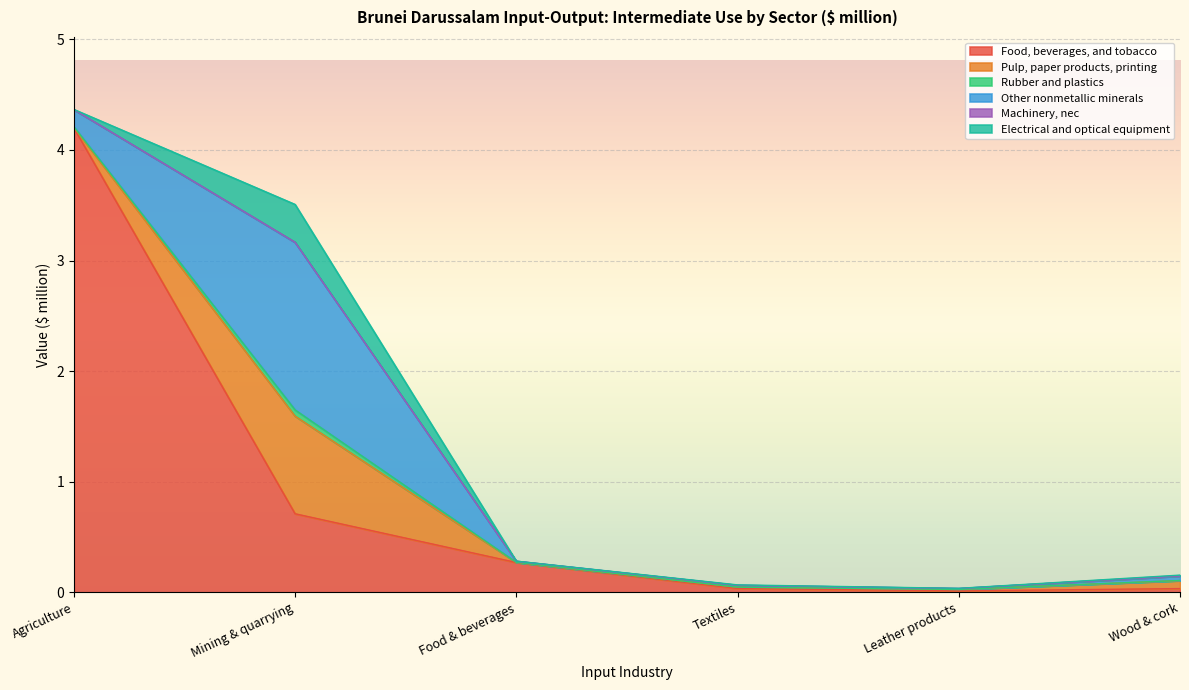

True or false: Machinery, nec and Food, beverages, and tobacco cross at least once.

False